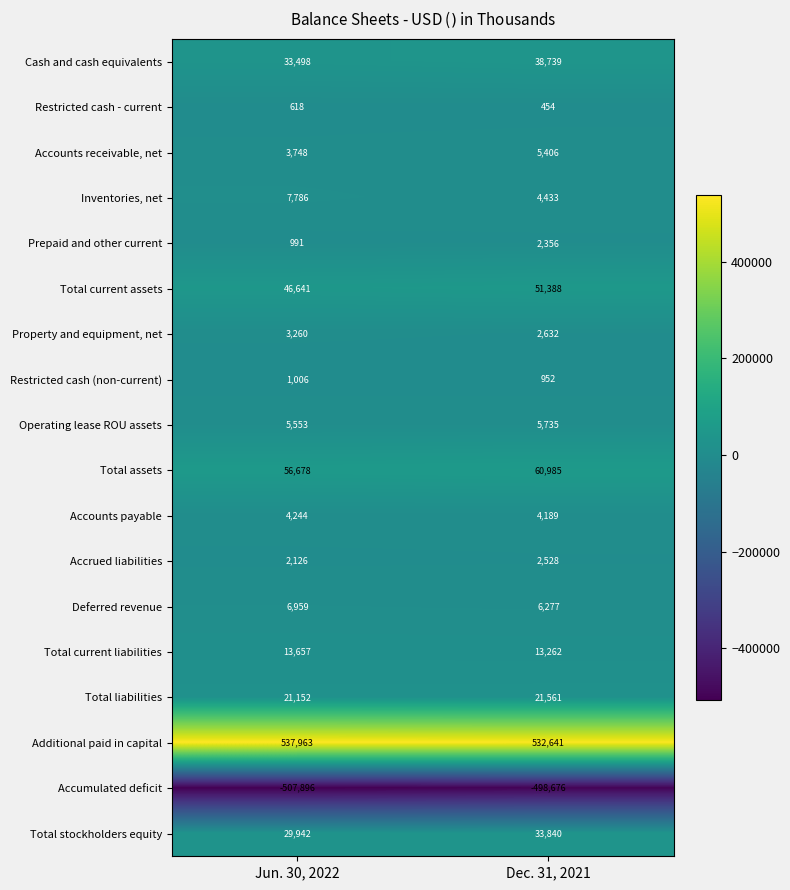

Which category has the highest value across all series?

Jun. 30, 2022